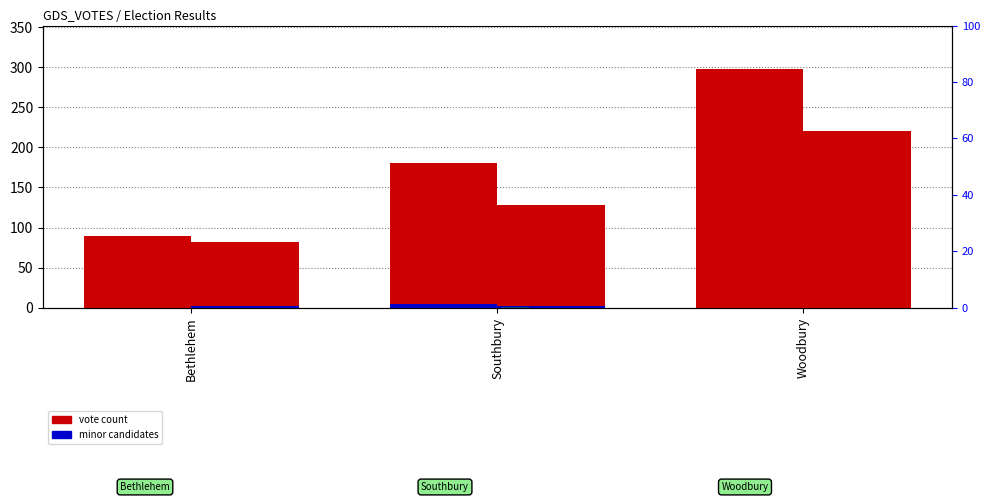

Between Woodbury and Bethlehem, which is larger?

Woodbury